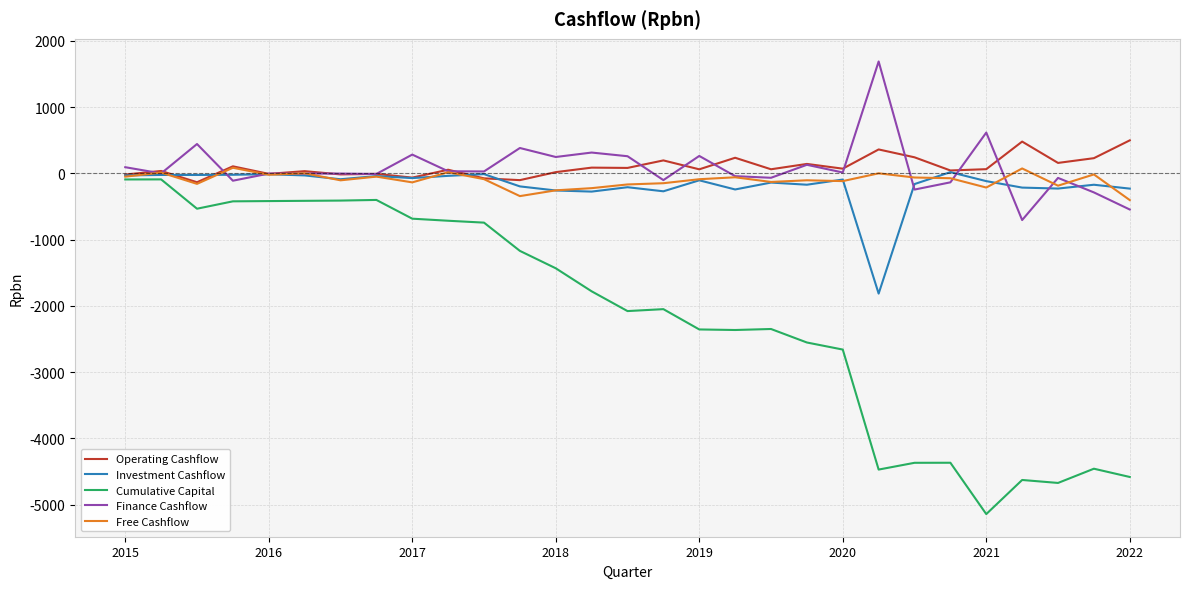

True or false: Cumulative Capital has more than 1 points higher than both neighbors.

True